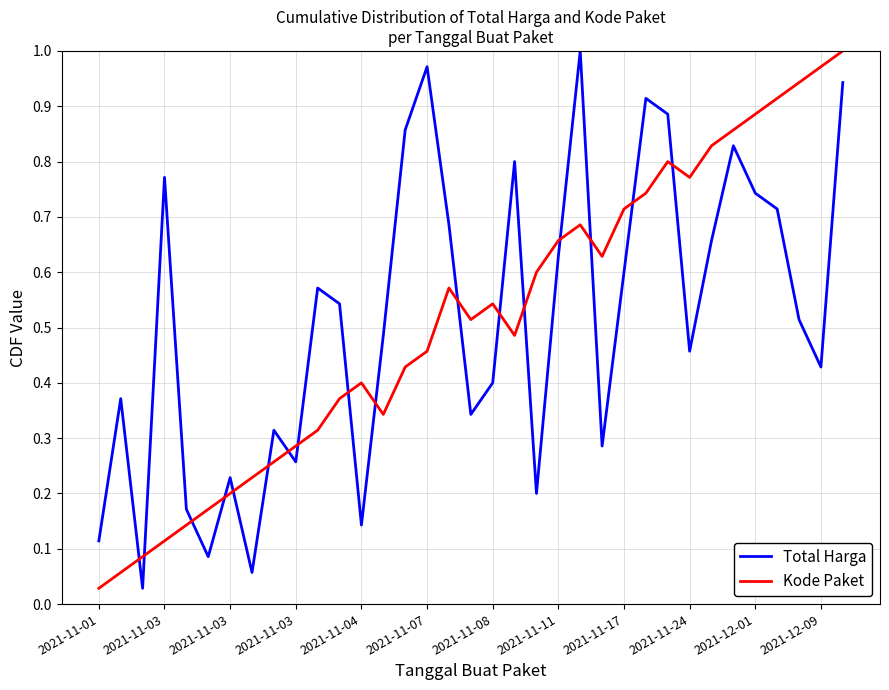

How many times do Total Harga and Kode Paket cross each other?

17